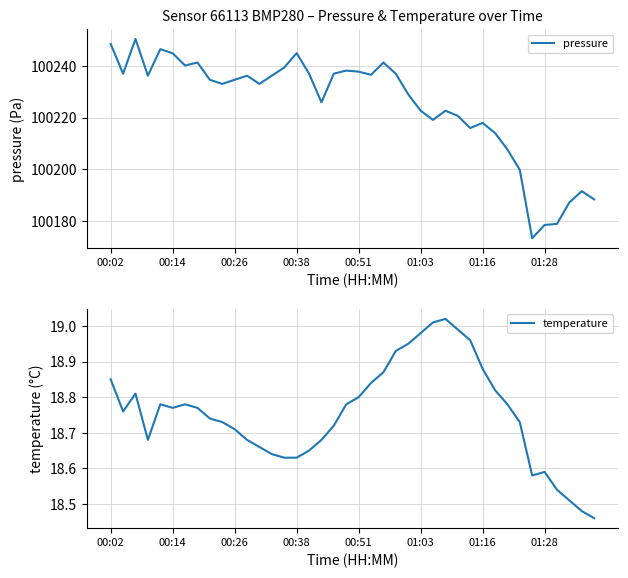

What is the value of the pressure point at the 4th from the left?

100236.2